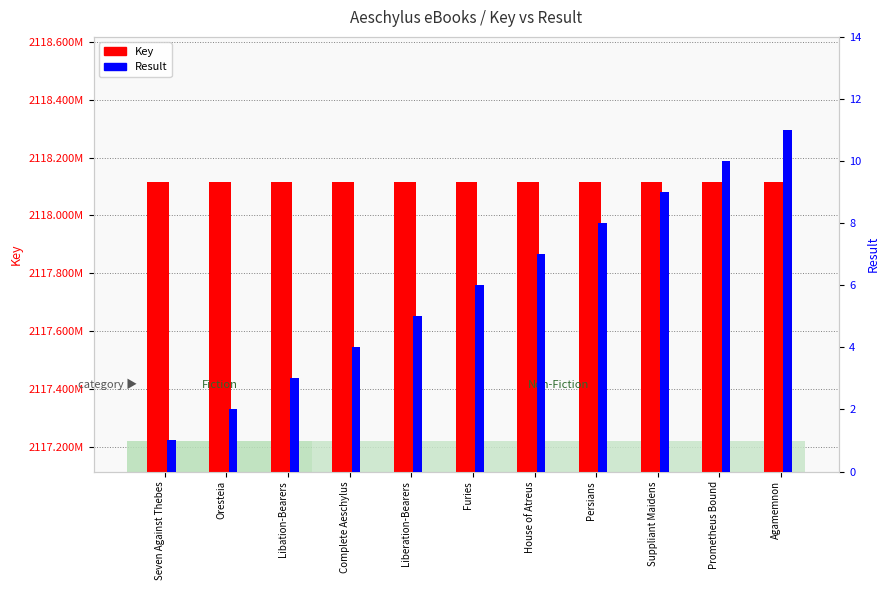

What is the total value across all series at Complete Aeschylus?

2118114781